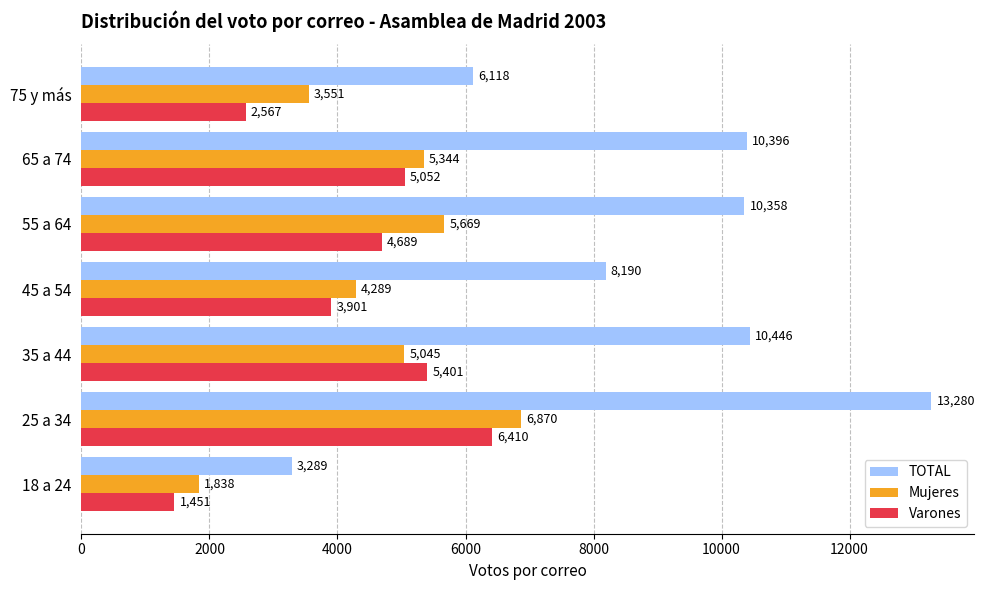

What is the sum of all Varones values?

29471